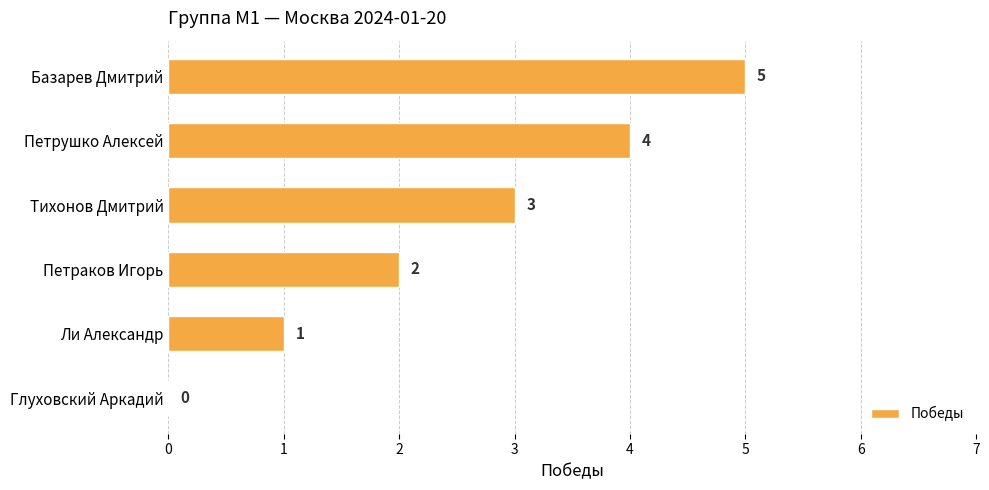

What is the sum of the values at Базарев Дмитрий and Глуховский Аркадий?

5